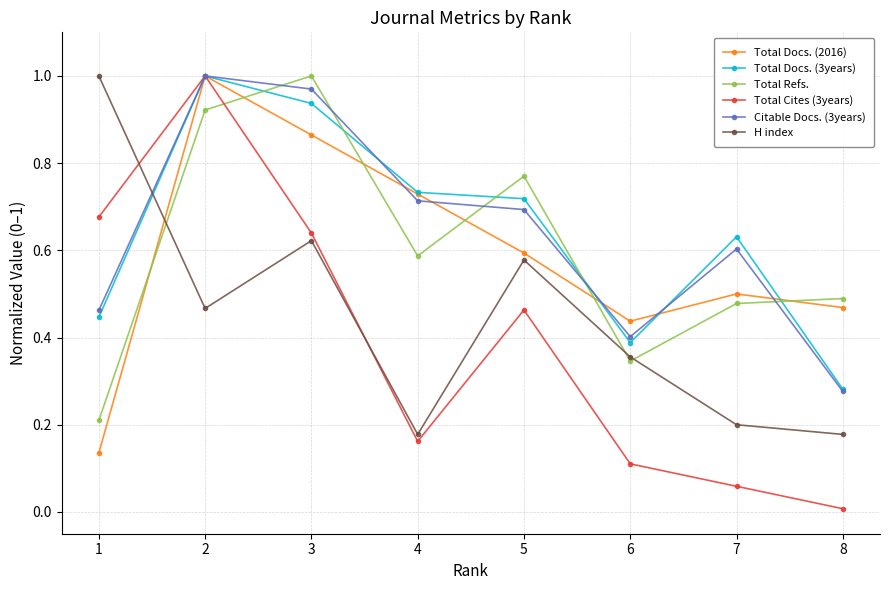

True or false: Total Cites (3years) has more than 2 points higher than both neighbors.

False